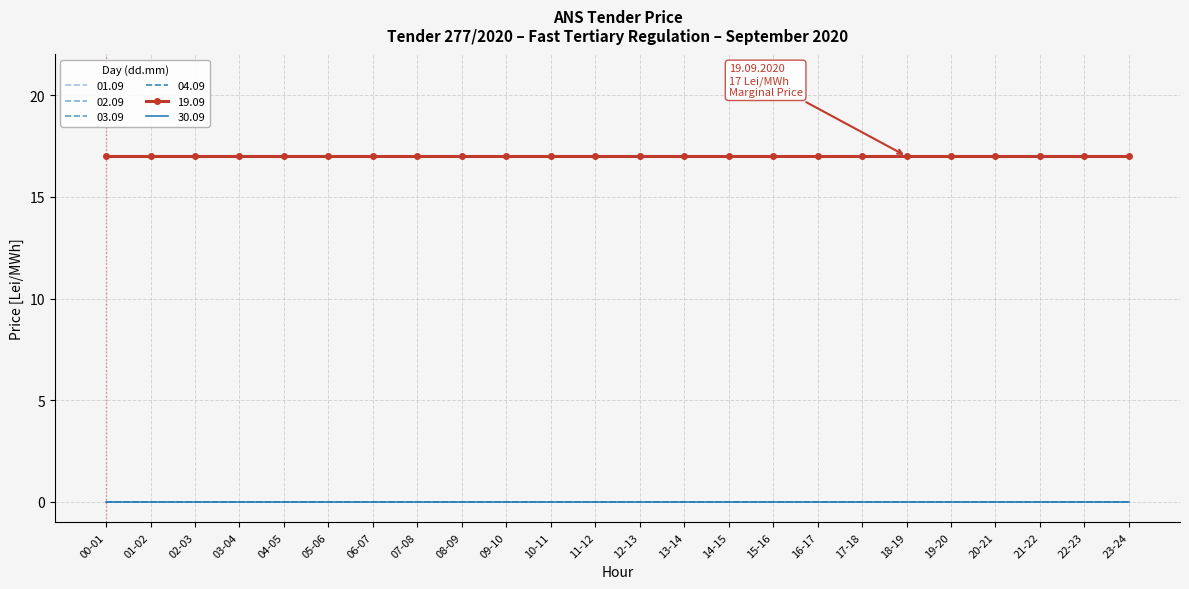

Count the number of categories in the chart.

24